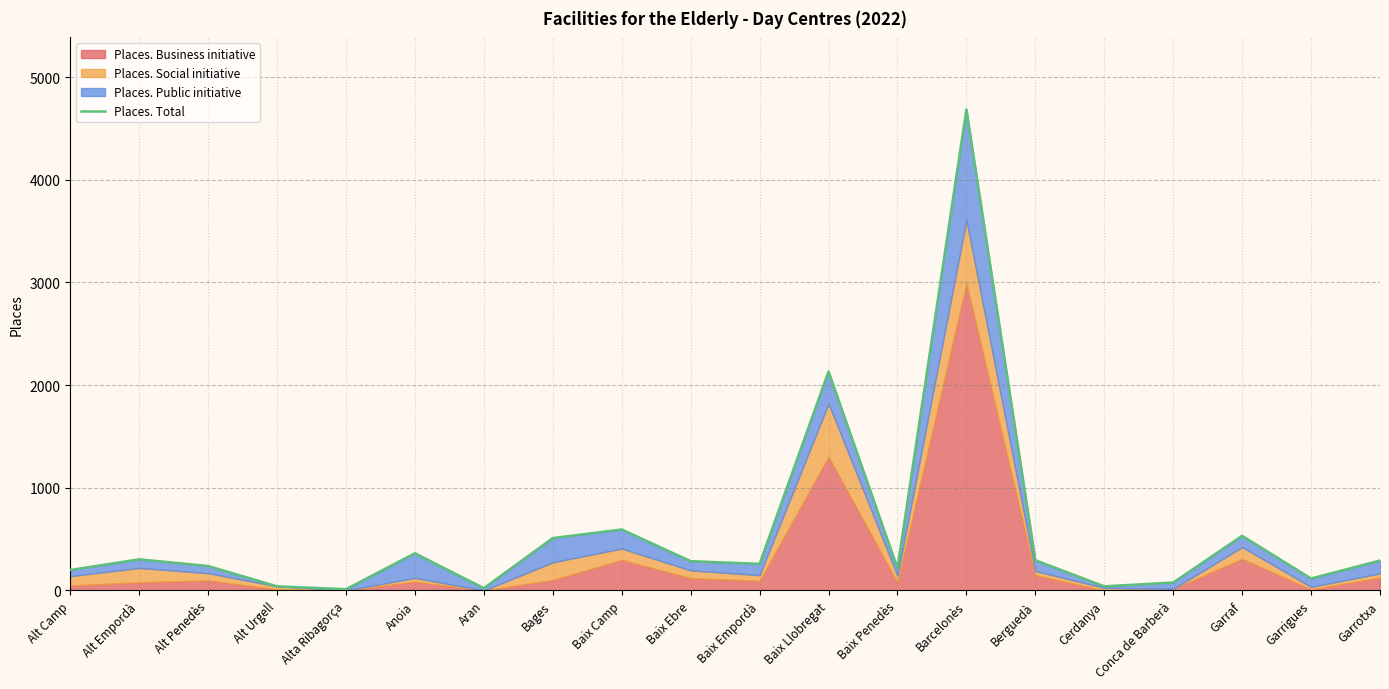

What is the average value?

560